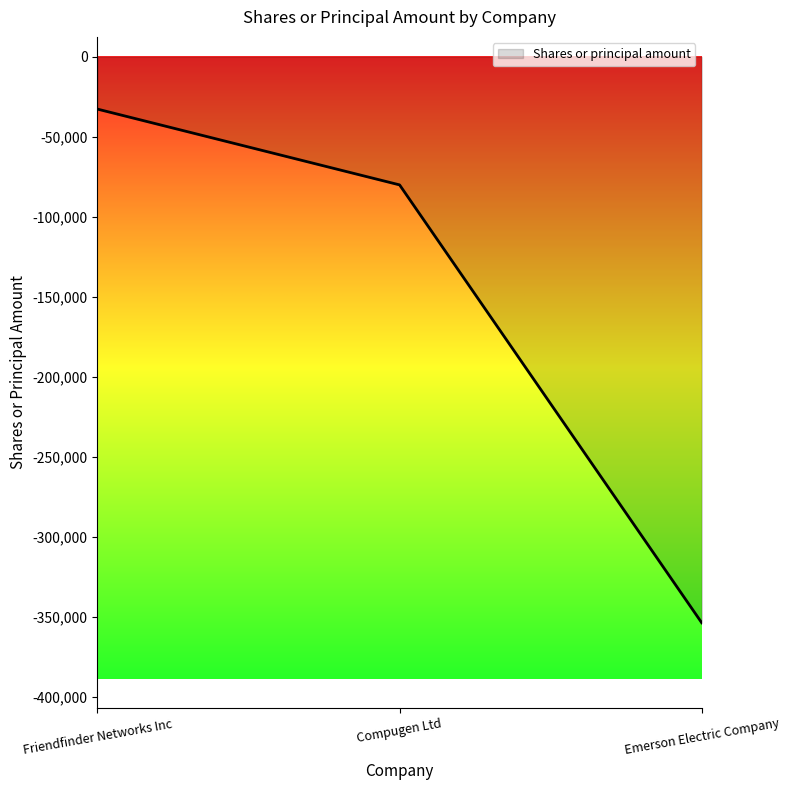

What position from the left is Compugen Ltd?

2